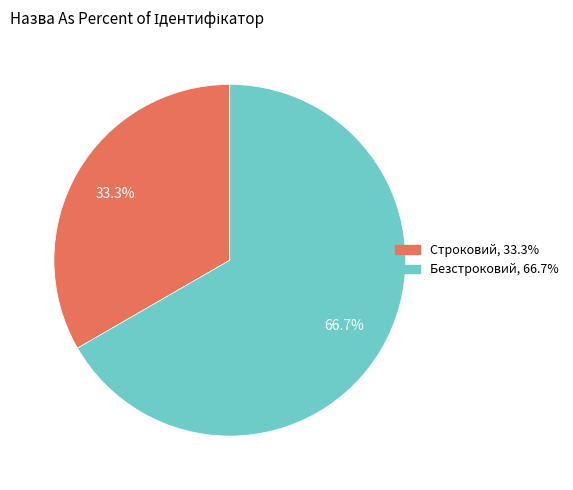

Count the number of slices in the pie.

2